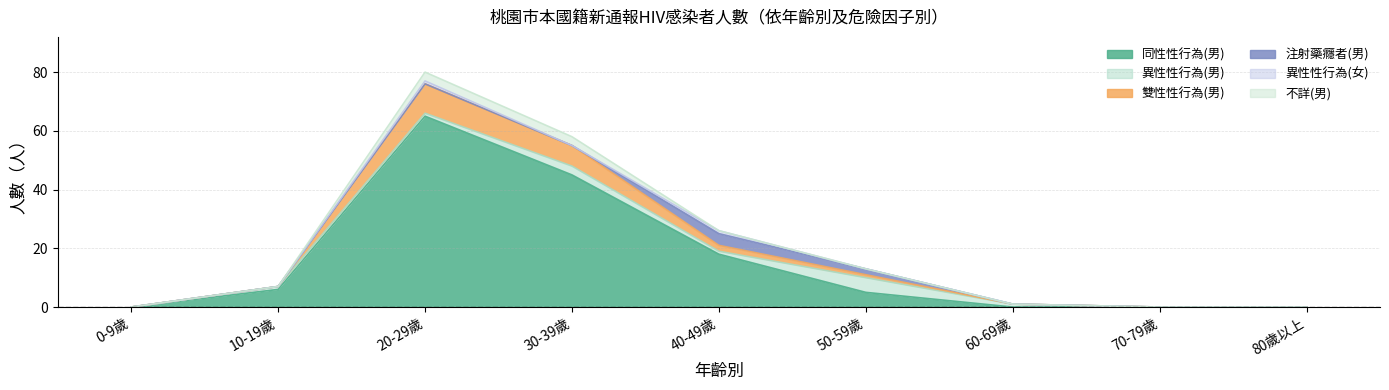

Reading right to left, list all the values displayed in this chart.

同性性行為(男): 80歲以上=0	70-79歲=0	60-69歲=0	50-59歲=5	40-49歲=18	30-39歲=45	20-29歲=65	10-19歲=6	0-9歲=0
異性性行為(男): 80歲以上=0	70-79歲=0	60-69歲=1	50-59歲=5	40-49歲=1	30-39歲=3	20-29歲=1	10-19歲=1	0-9歲=0
雙性性行為(男): 80歲以上=0	70-79歲=0	60-69歲=0	50-59歲=1	40-49歲=2	30-39歲=7	20-29歲=10	10-19歲=0	0-9歲=0
注射藥癮者(男): 80歲以上=0	70-79歲=0	60-69歲=0	50-59歲=2	40-49歲=4	30-39歲=0	20-29歲=0	10-19歲=0	0-9歲=0
異性性行為(女): 80歲以上=0	70-79歲=0	60-69歲=0	50-59歲=0	40-49歲=1	30-39歲=0	20-29歲=1	10-19歲=0	0-9歲=0
不詳(男): 80歲以上=0	70-79歲=0	60-69歲=0	50-59歲=0	40-49歲=0	30-39歲=3	20-29歲=3	10-19歲=0	0-9歲=0